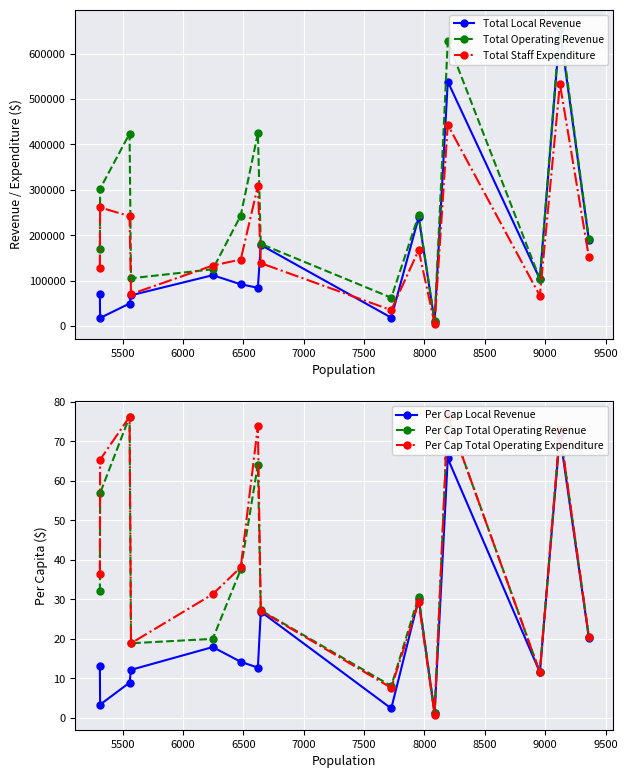

True or false: Total Staff Expenditure has more than 0 points higher than both neighbors.

True